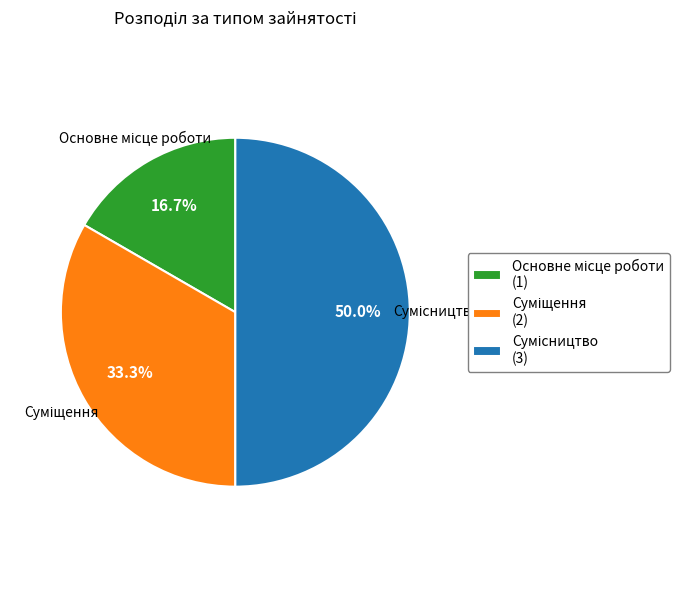

What is the largest slice in the pie chart?

Сумісництво